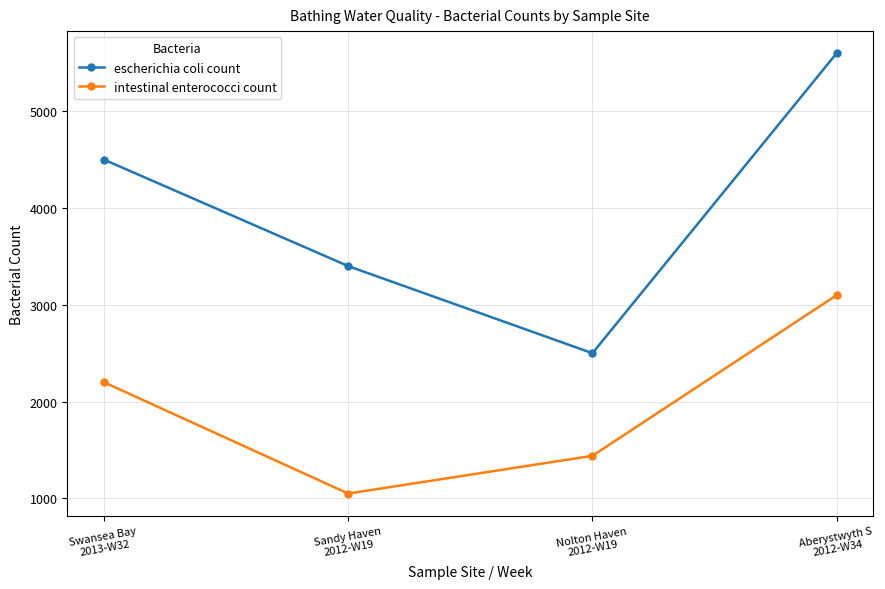

True or false: escherichia coli count has a value of 5600 at Aberystwyth S
2012-W34.

True